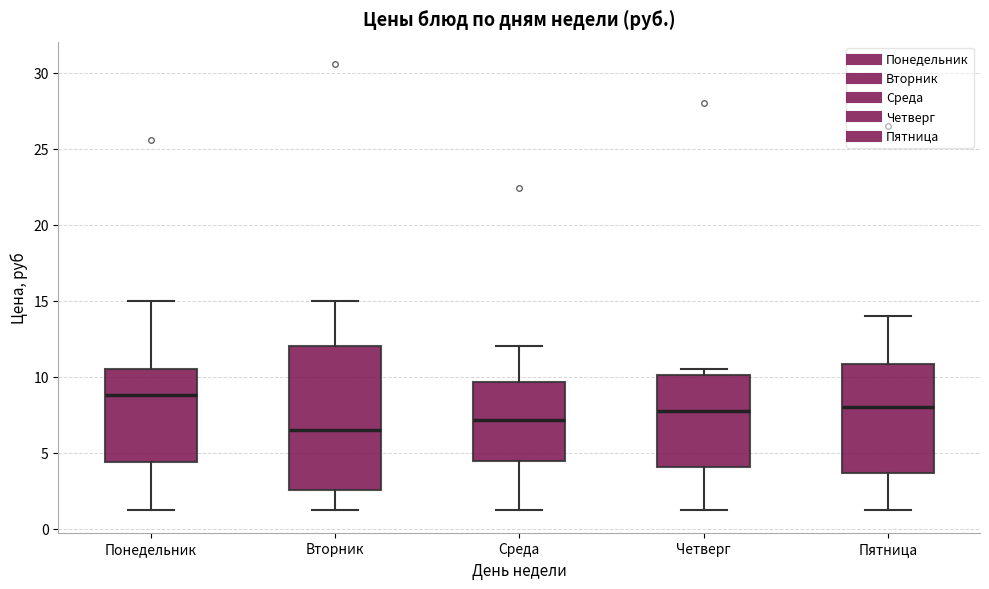

Reading left to right, read every box against the y-axis: the position of its median line, the range the box covers, and the ends of its whiskers. The values are not printed on the chart, so give them approximately, as read against the axis.

Понедельник: median 9.0, box 4.5 to 10.5, whiskers 1.0 to 15.0
Вторник: median 6.5, box 2.5 to 12.0, whiskers 1.0 to 15.0
Среда: median 7.0, box 4.5 to 9.5, whiskers 1.0 to 12.0
Четверг: median 8.0, box 4.0 to 10.0, whiskers 1.0 to 10.5
Пятница: median 8.0, box 3.5 to 11.0, whiskers 1.0 to 14.0